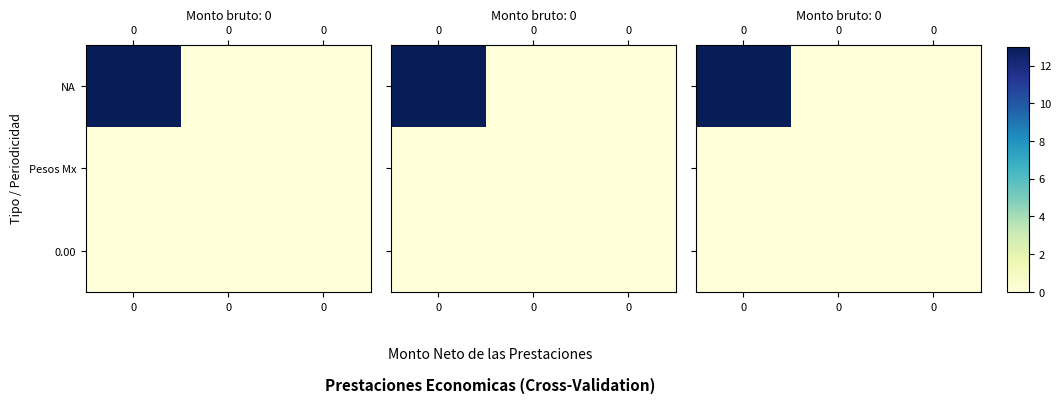

At how many categories does at least one series exceed 11?

1